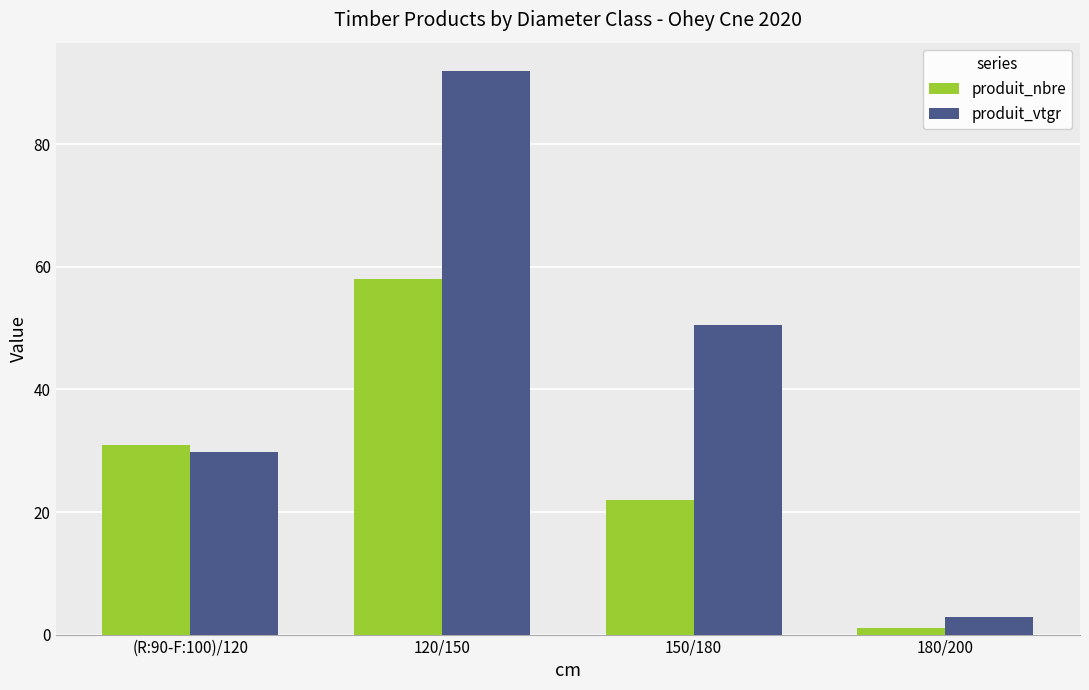

Is it true that produit_nbre equals 1.0 at 180/200?

True